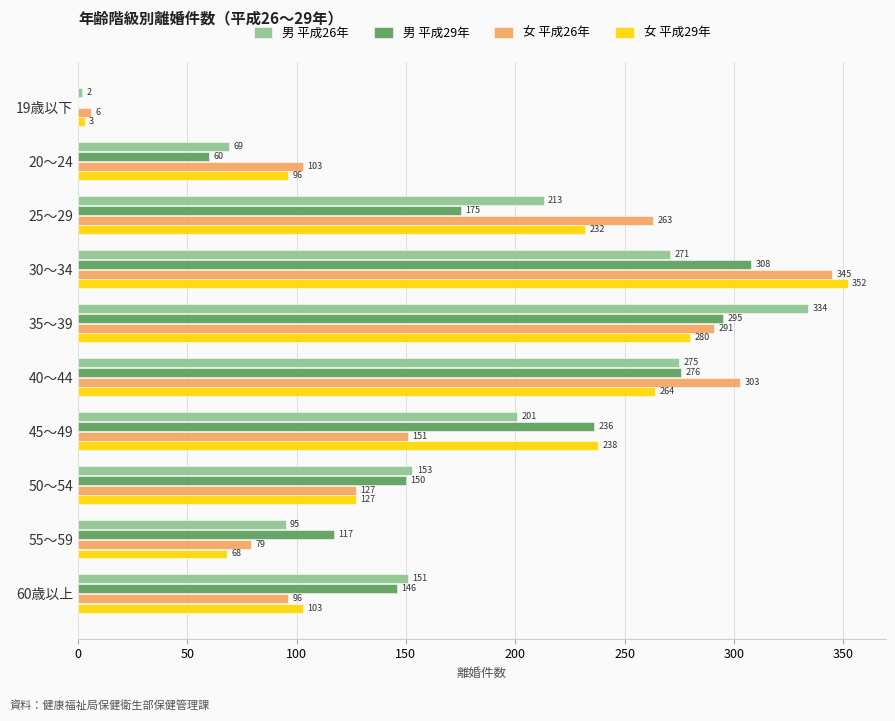

Is it true that 男 平成26年 equals 42 at 50～54?

False